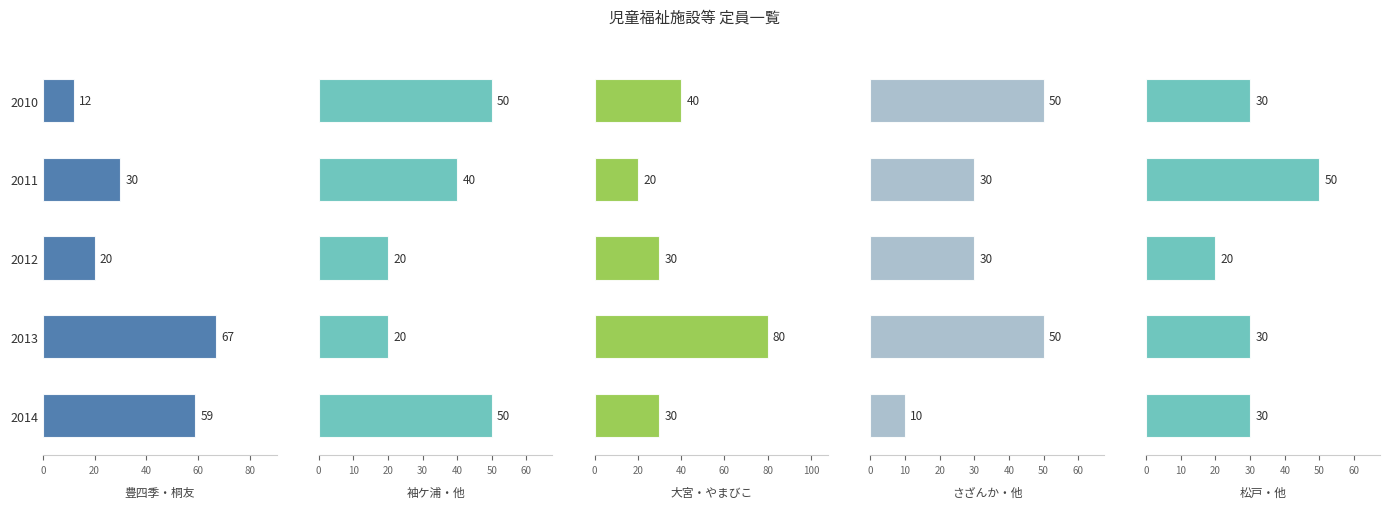

Read the さざんか・他 value at 2013, to the nearest 10.

50